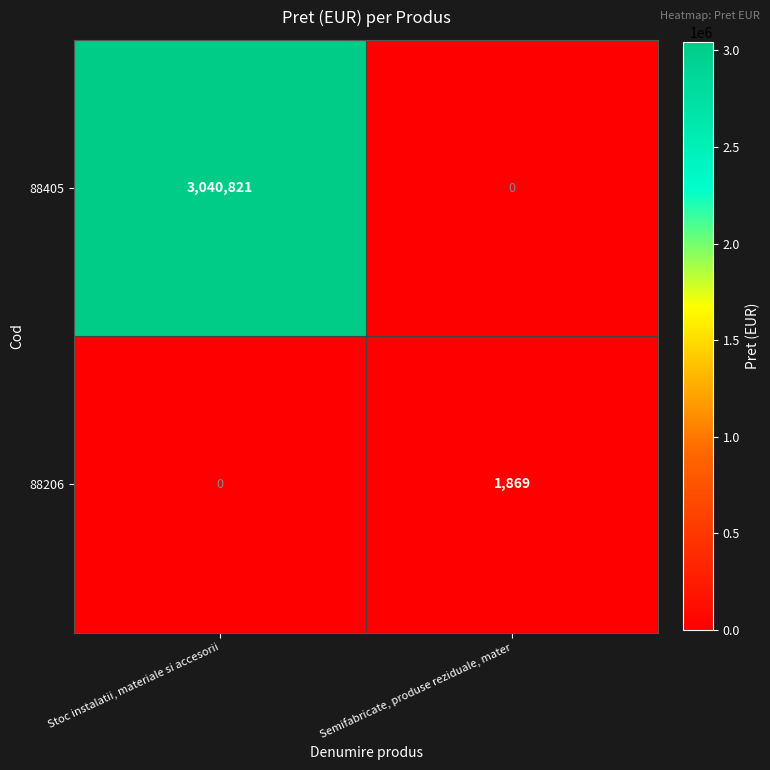

Which series has the widest spread of values?

88405